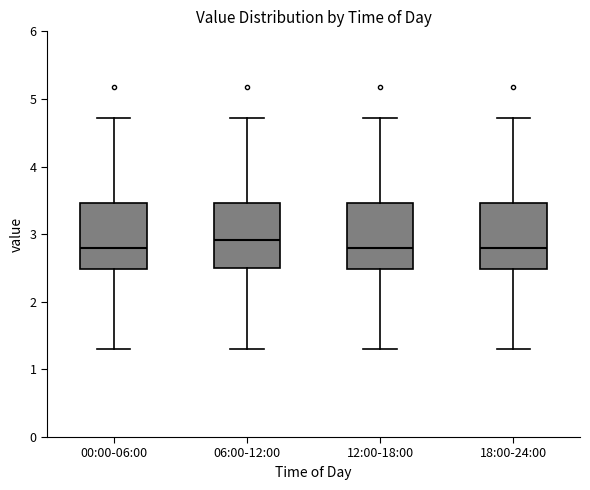

Reading left to right, transcribe this box plot: for each box, give where its median line is, the range the box spans, and where its two whiskers end, as read against the y-axis. The values are not printed on the chart, so give them approximately, as read against the axis.

00:00-06:00: median 2.8, box 2.5 to 3.5, whiskers 1.3 to 4.7
06:00-12:00: median 2.9, box 2.5 to 3.5, whiskers 1.3 to 4.7
12:00-18:00: median 2.8, box 2.5 to 3.5, whiskers 1.3 to 4.7
18:00-24:00: median 2.8, box 2.5 to 3.5, whiskers 1.3 to 4.7